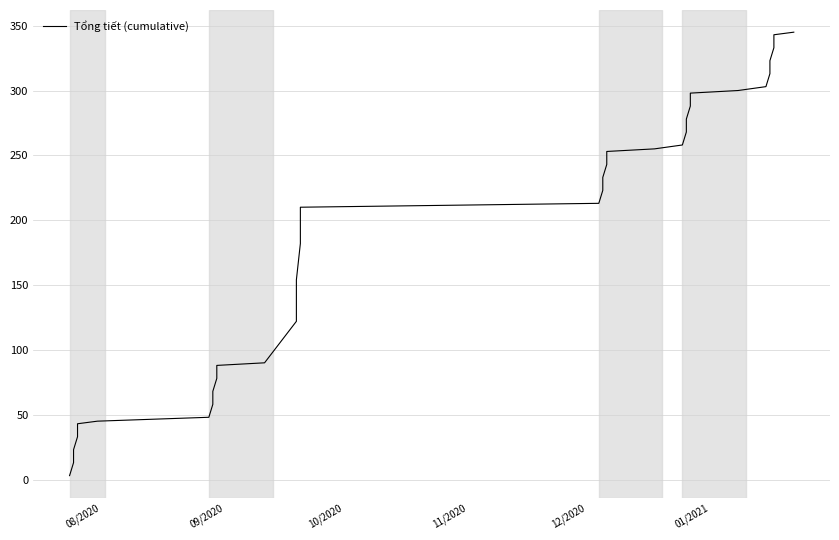

Which label corresponds to the smallest value in the chart?

08/2020